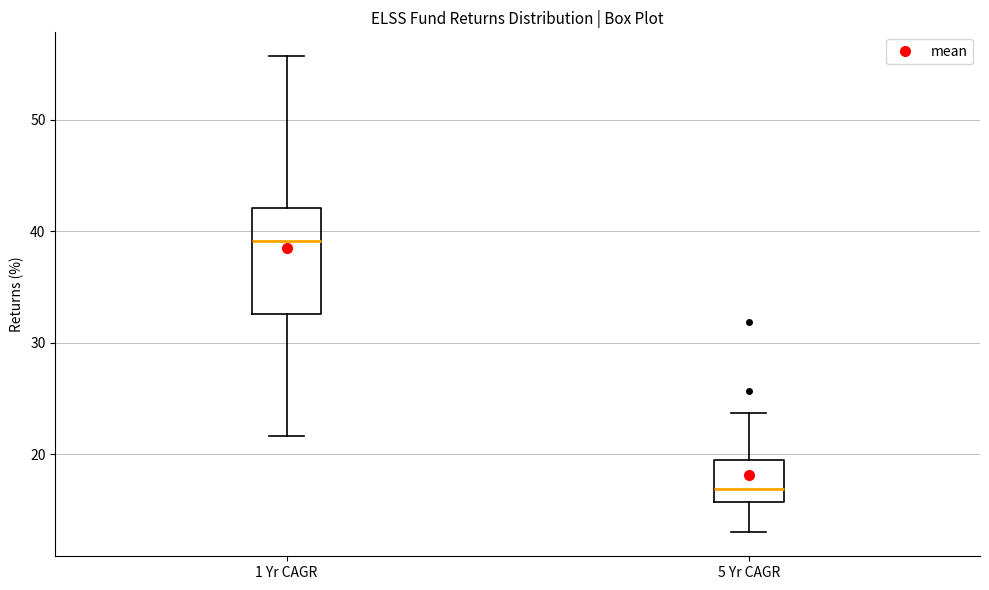

Which box is the tallest, from its lower edge to its upper edge?

1 Yr CAGR